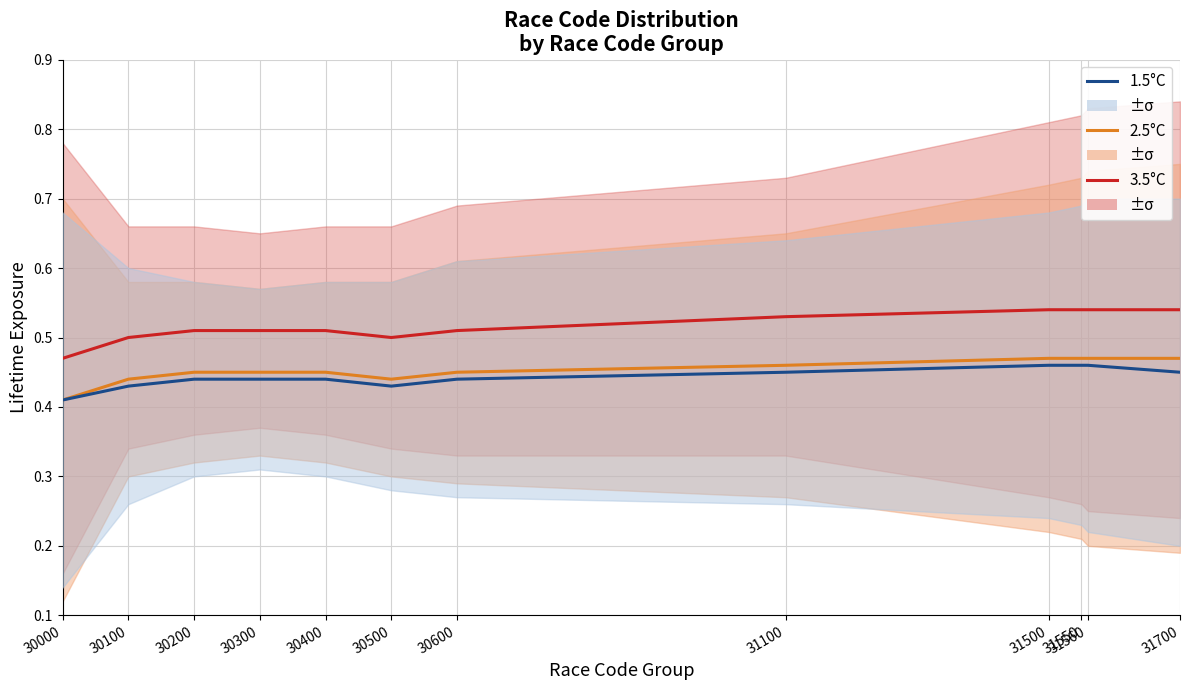

What is the value of the 3.5°C point at the 11th from the left?

0.5